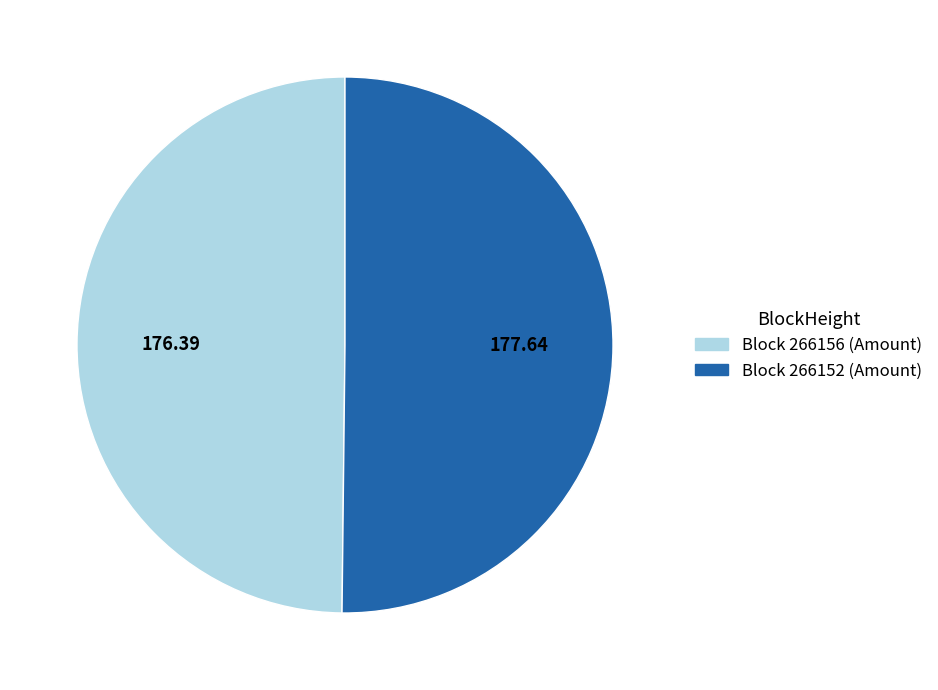

Which slice is the largest?

266152